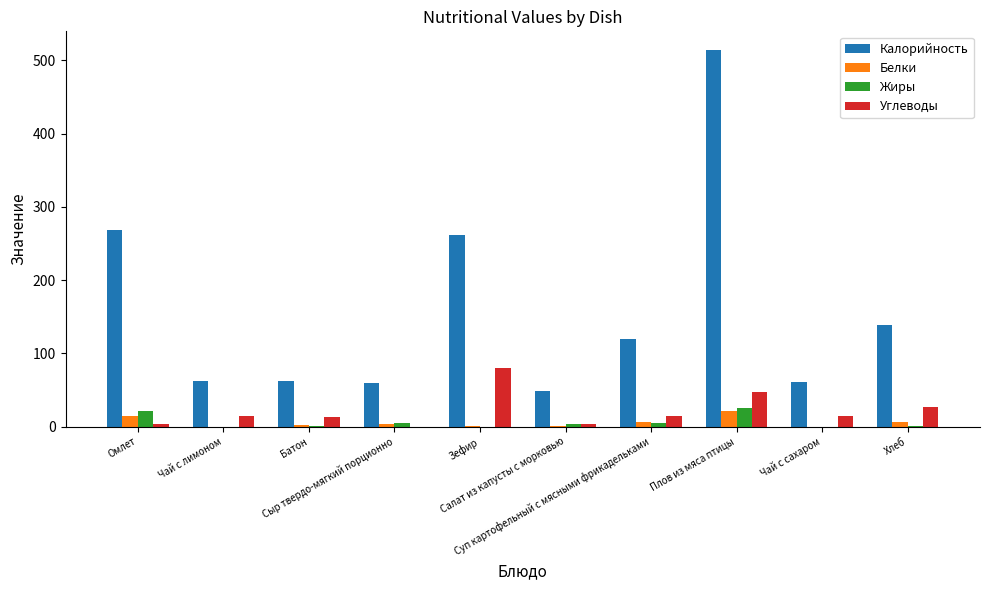

Which series has the largest total across all categories?

Калорийность